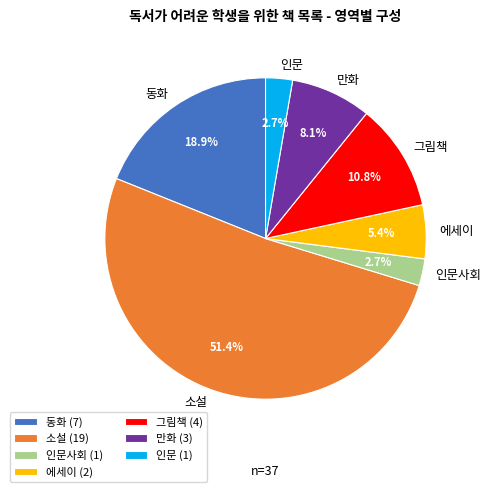

Is there a majority slice in this chart?

Yes